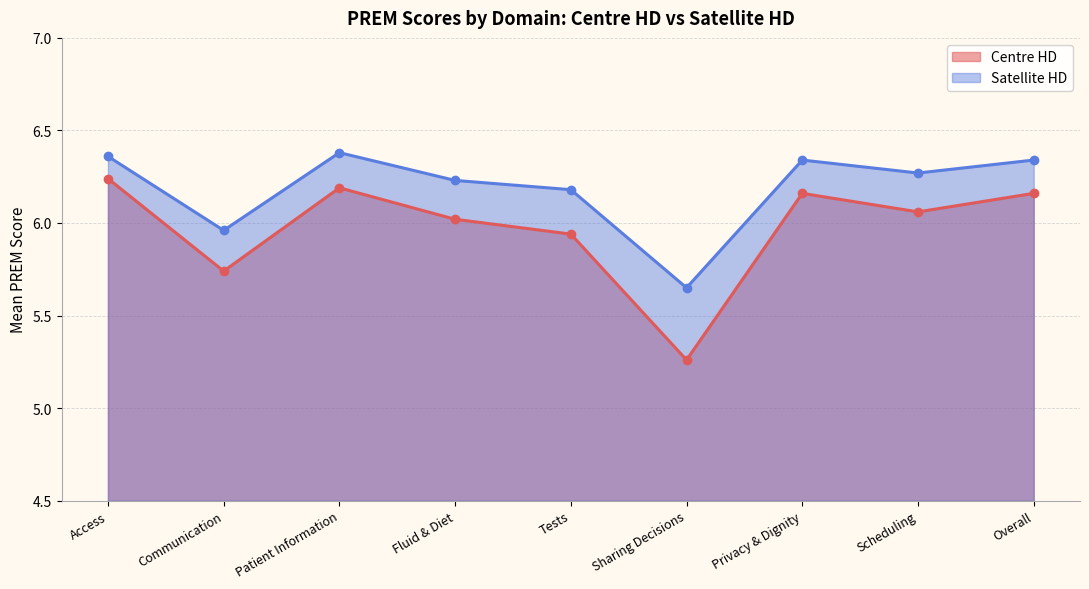

What is the difference between the highest and lowest values at Scheduling?

0.2